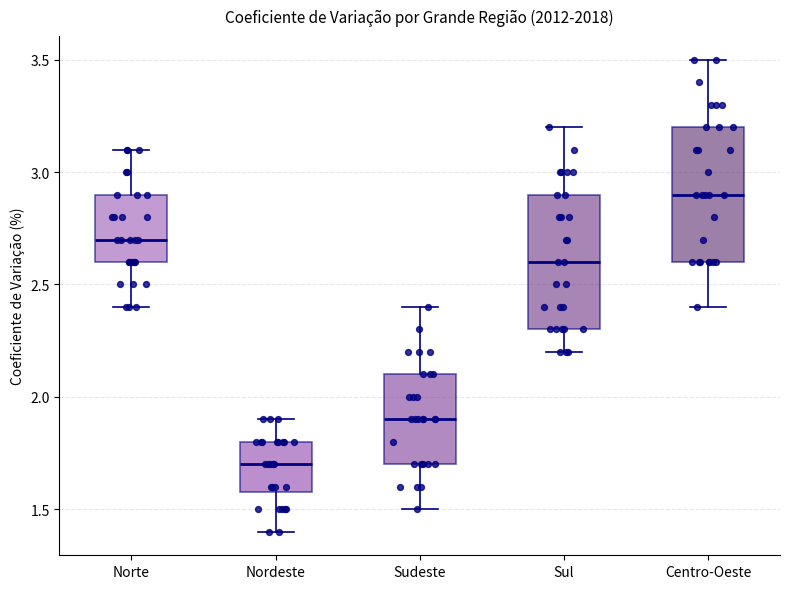

Reading left to right, read every box against the y-axis: the position of its median line, the range the box covers, and the ends of its whiskers. The values are not printed on the chart, so give them approximately, as read against the axis.

Norte: median 2.7, box 2.6 to 2.9, whiskers 2.4 to 3.1
Nordeste: median 1.7, box 1.6 to 1.8, whiskers 1.4 to 1.9
Sudeste: median 1.9, box 1.7 to 2.1, whiskers 1.5 to 2.4
Sul: median 2.6, box 2.3 to 2.9, whiskers 2.2 to 3.2
Centro-Oeste: median 2.9, box 2.6 to 3.2, whiskers 2.4 to 3.5